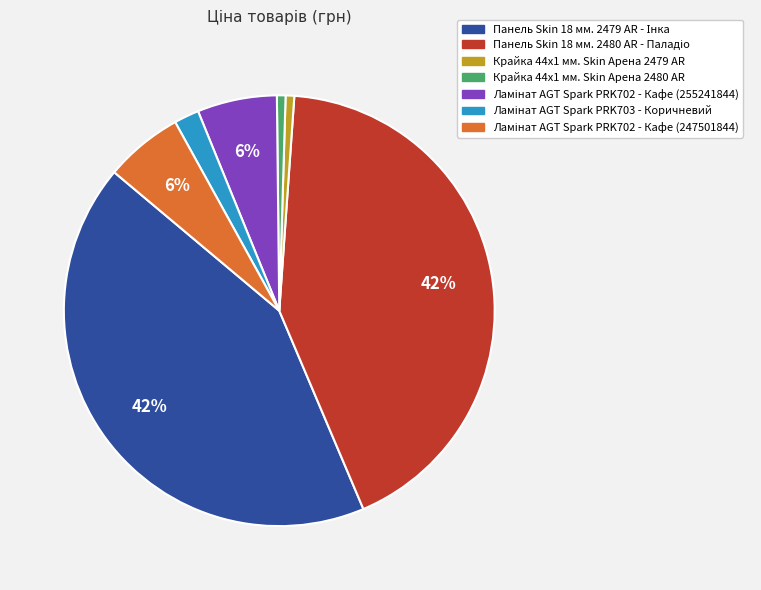

To the nearest percent, what percentage of the pie is Крайка 44x1 мм. Skin Арена 2480 AR?

1%